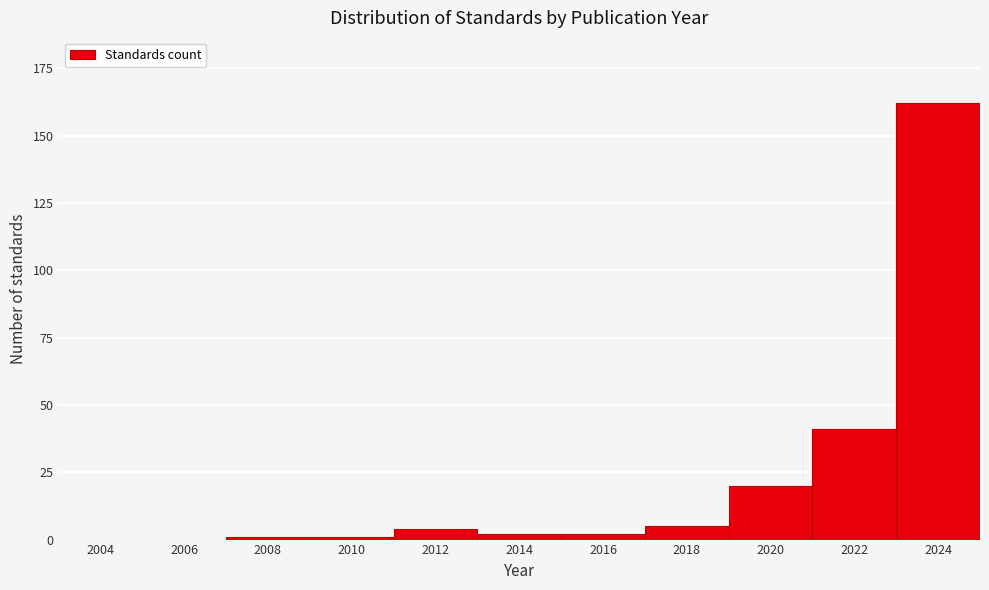

Reading left to right, transcribe all the data shown in this chart.

2004=0	2006=0	2008=1	2010=1	2012=4	2014=2	2016=2	2018=5	2020=20	2022=41	2024=162